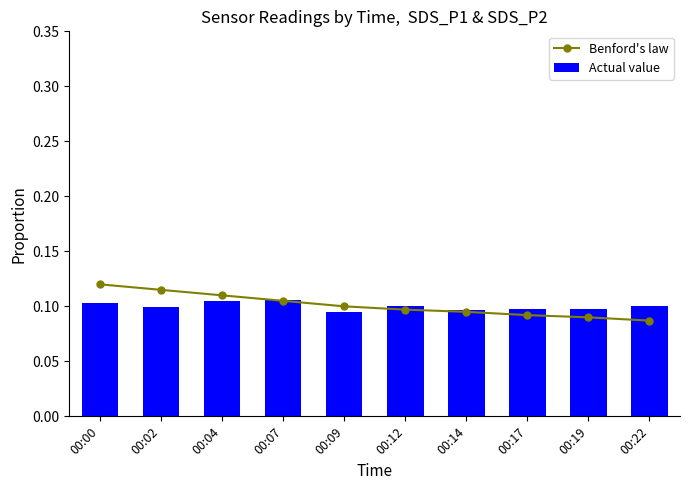

How many groups of bars are there?

10